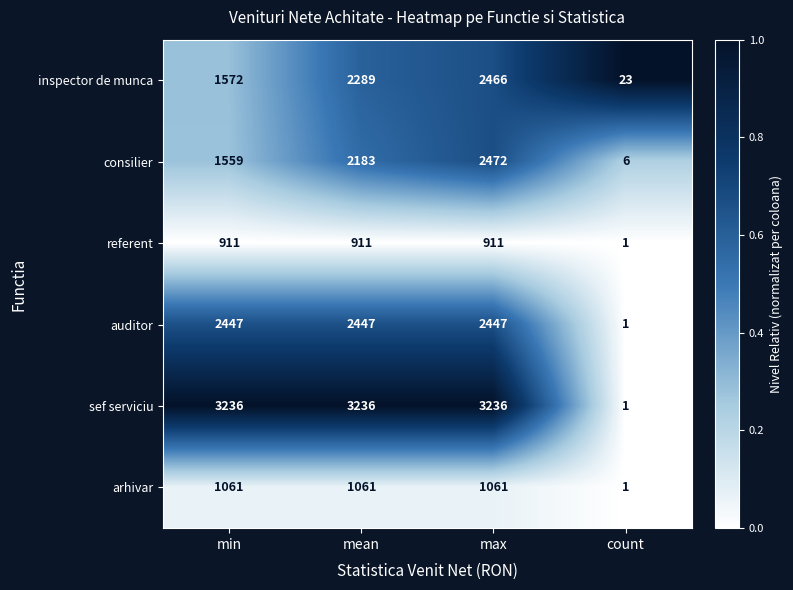

What is the maximum value shown in the chart?

3236